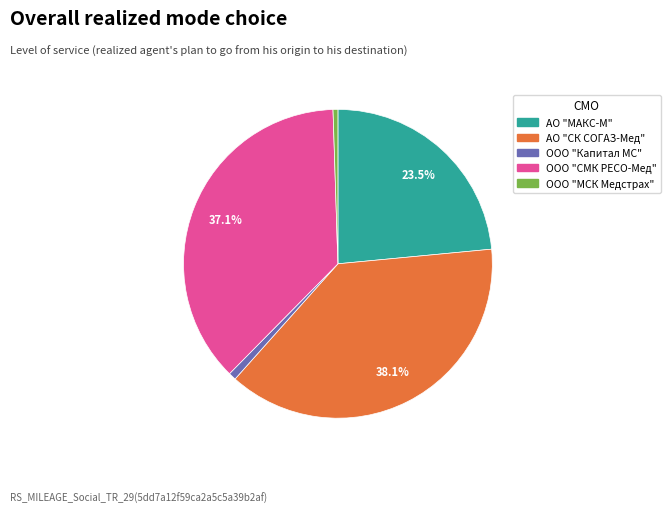

Combined, do ООО "МСК Медстрах" and ООО "СМК РЕСО-Мед" account for over 50%?

No